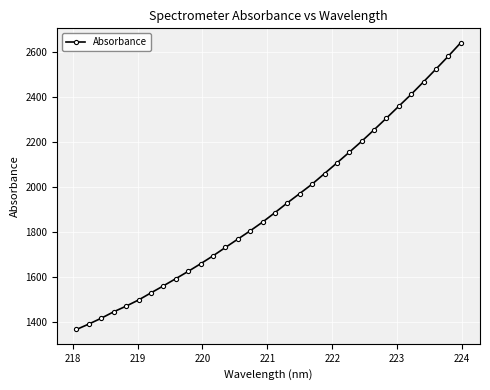

What is the value of the 32nd point from the left?

2640.5